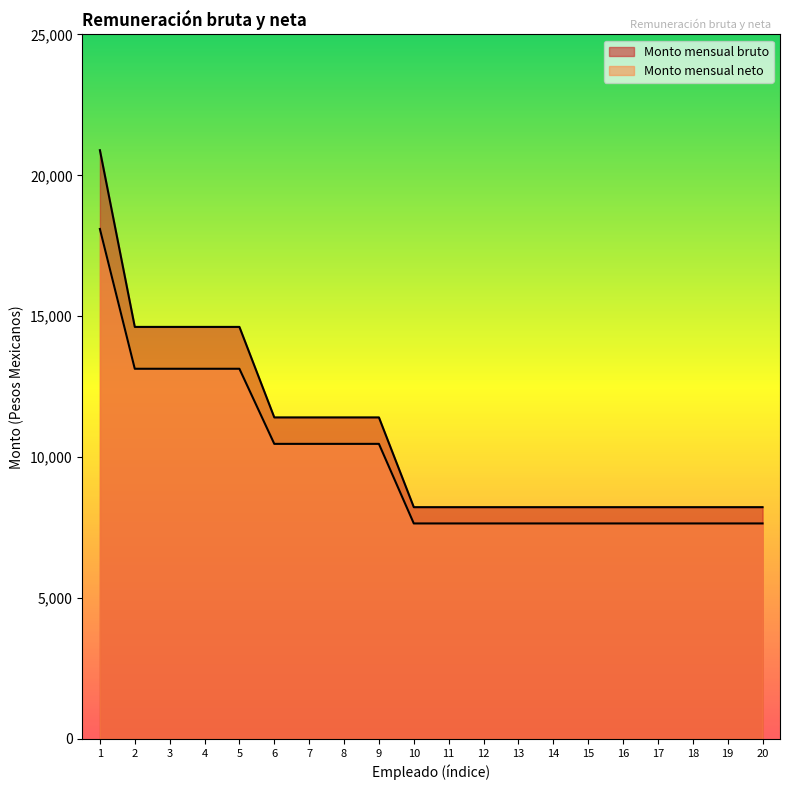

The value of Monto mensual neto at 16 is 4186.1. True or false?

False